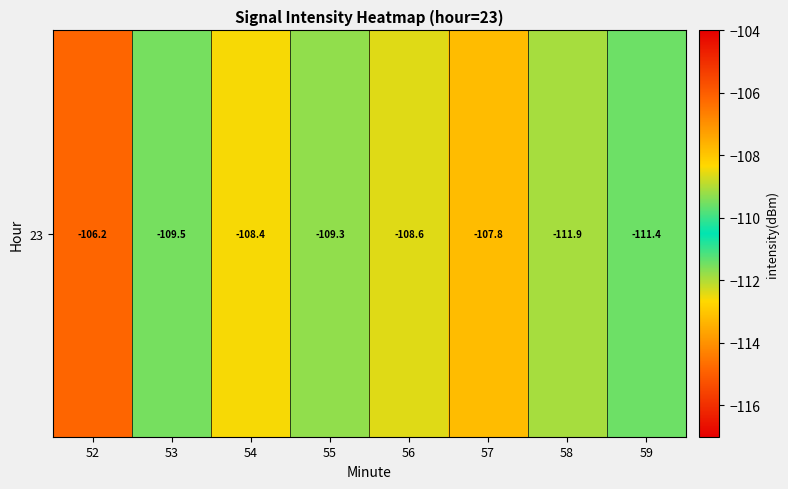

Count the number of categories in the chart.

8